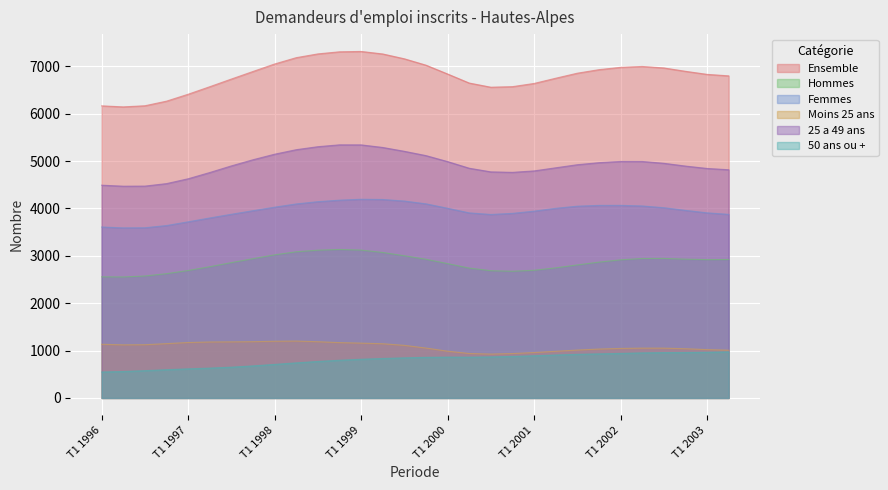

What is the greatest value displayed?

7312.7